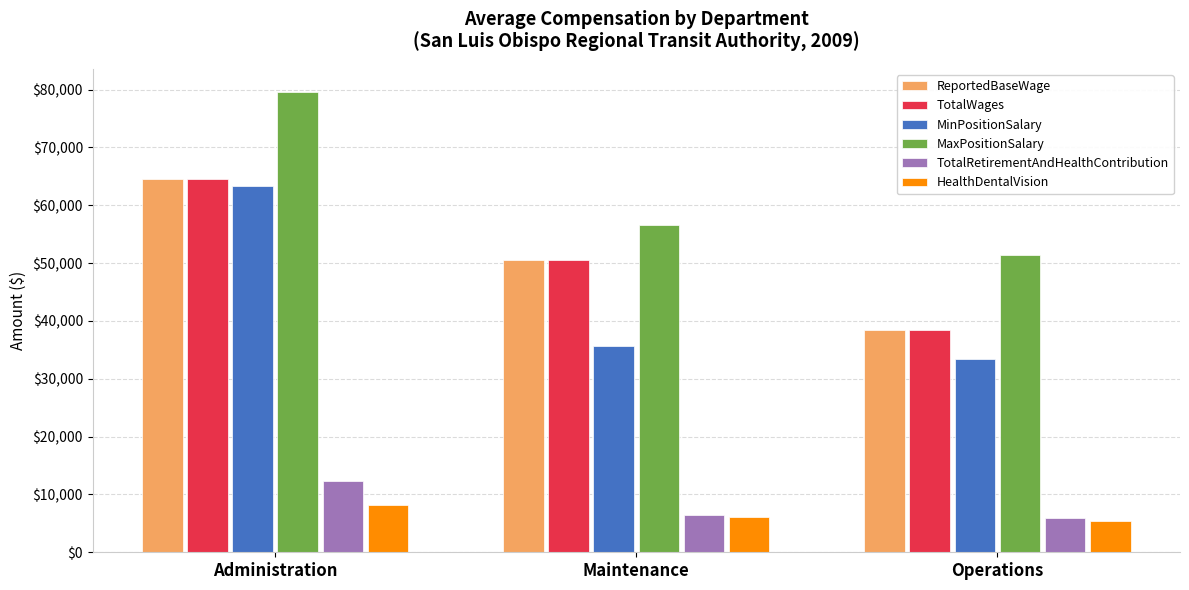

How many data points in ReportedBaseWage are less than 50539?

1